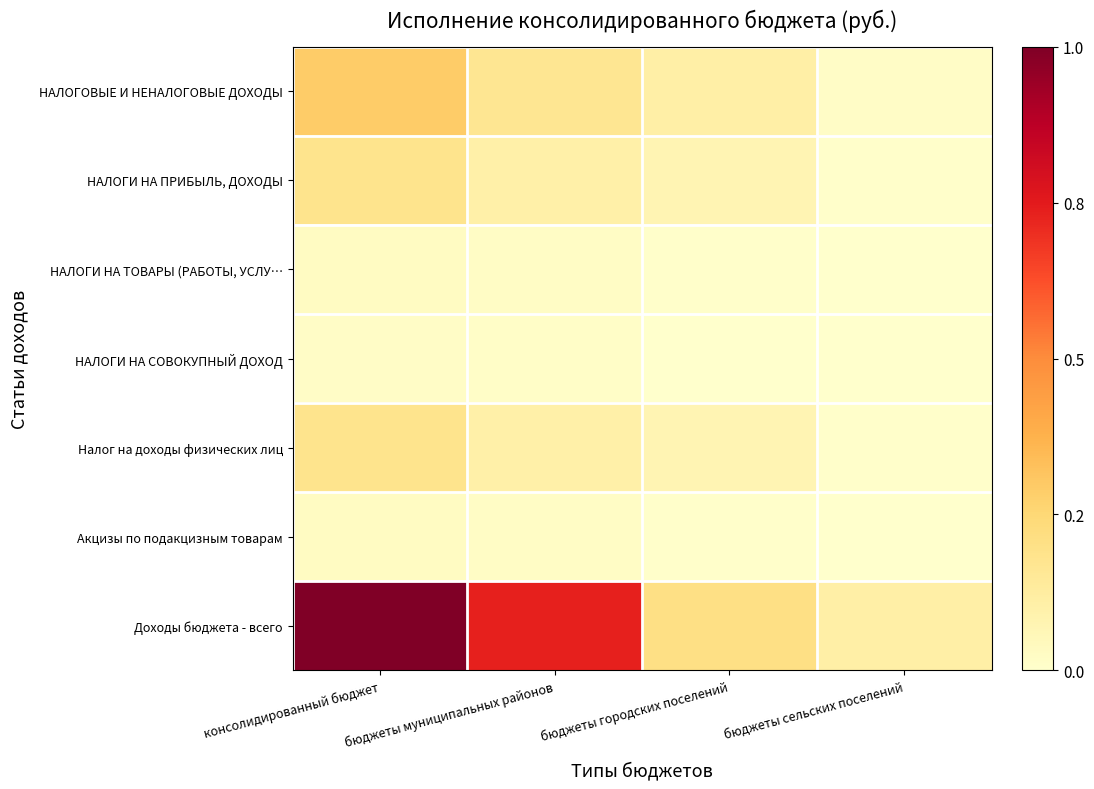

At how many categories does at least one series exceed 0?

4